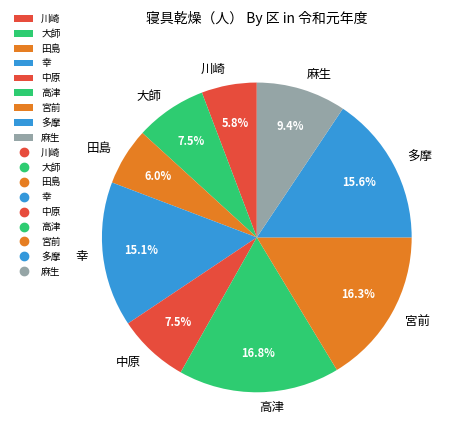

Combined, do 宮前 and 多摩 account for over 50%?

No